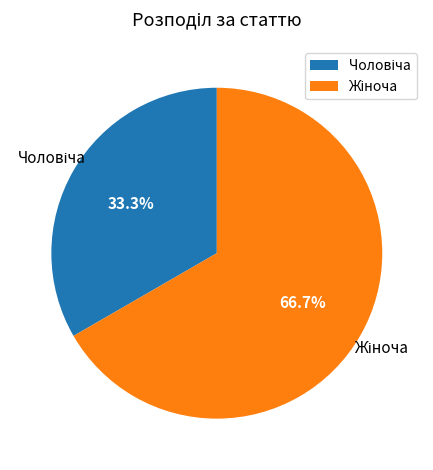

Is there a majority slice in this chart?

Yes